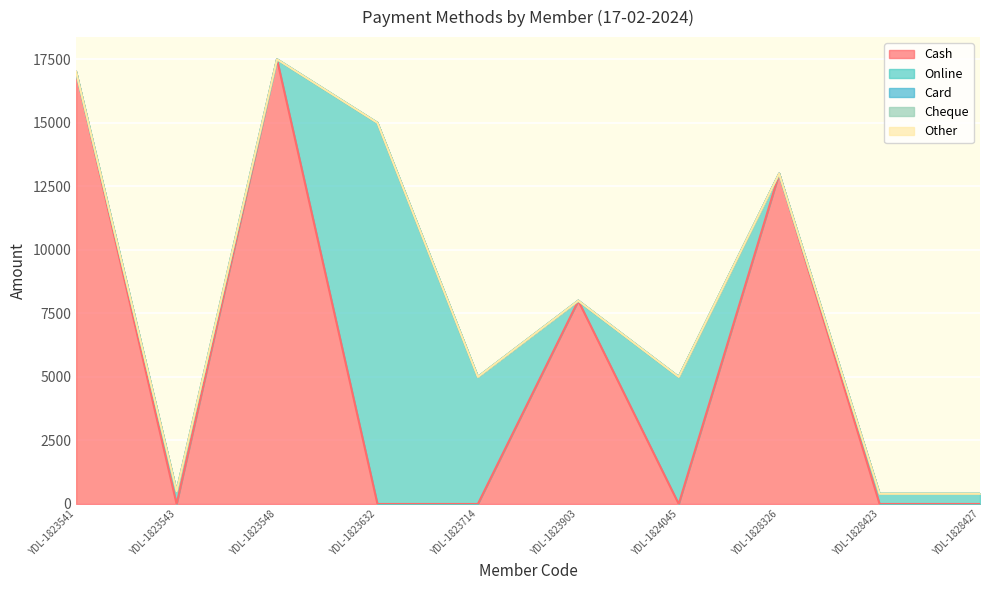

Which has a higher value, YDL-1823548 or YDL-1823903?

YDL-1823548